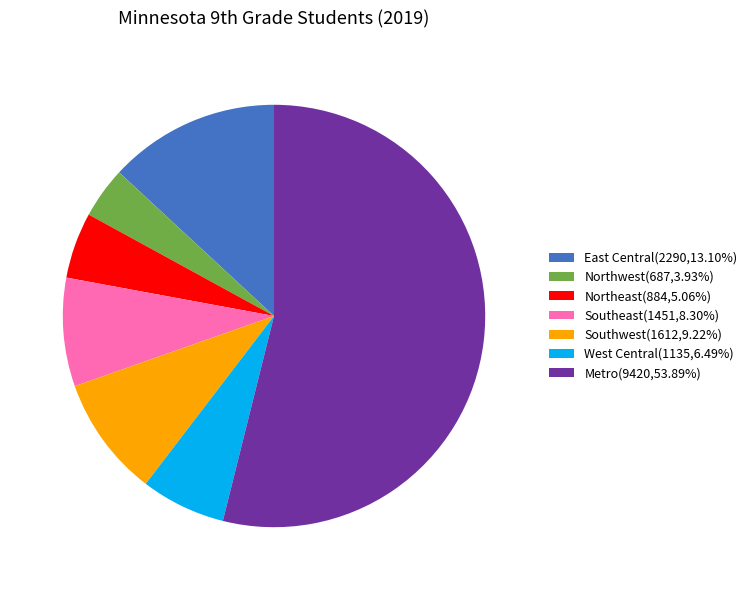

What is the ratio of the value at West Central(1135,6.49%) to the value at Southwest(1612,9.22%)?

0.7